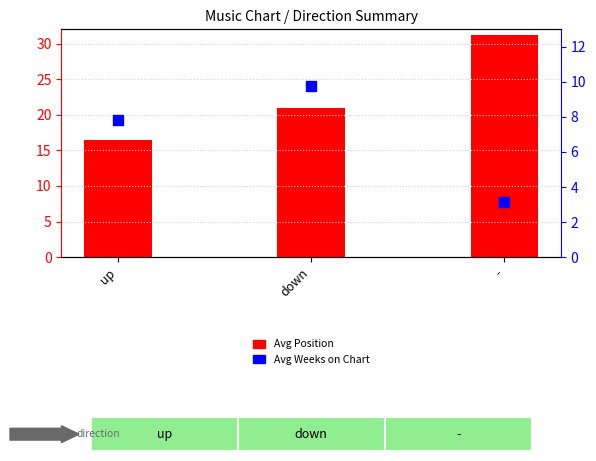

Is the value of Avg Position at down greater than the value of Avg Weeks on Chart at -?

Yes